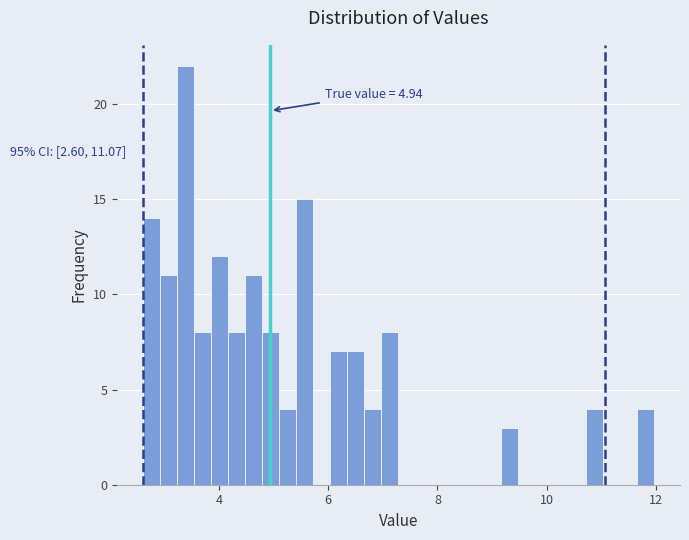

Around what value on the x-axis is the tallest bar? Give the approximate position of its centre, as read against the axis.

3.4